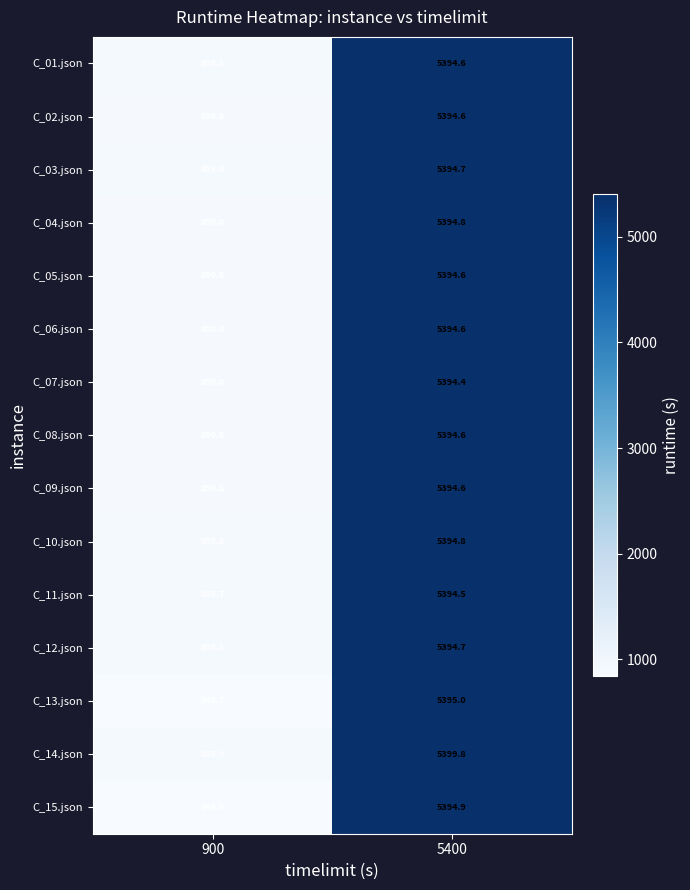

Reading right to left, what are all the values shown in this chart?

C_01.json: 5394.6	895.8
C_02.json: 5394.6	890.8
C_03.json: 5394.7	895.8
C_04.json: 5394.8	890.8
C_05.json: 5394.6	890.8
C_06.json: 5394.6	890.8
C_07.json: 5394.4	890.8
C_08.json: 5394.6	890.8
C_09.json: 5394.6	890.8
C_10.json: 5394.8	895.8
C_11.json: 5394.5	895.7
C_12.json: 5394.7	895.8
C_13.json: 5395.0	840.7
C_14.json: 5399.8	895.9
C_15.json: 5394.9	845.8